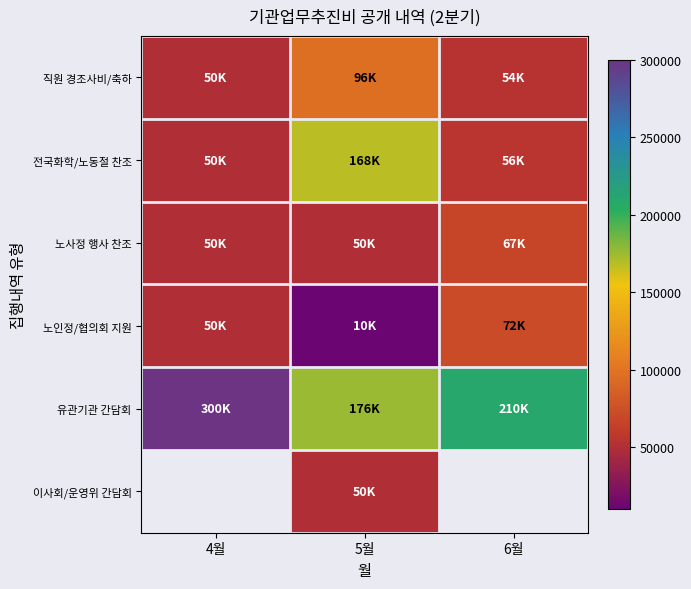

How many 노사정 행사 찬조 values are between 50000 and 67000?

3